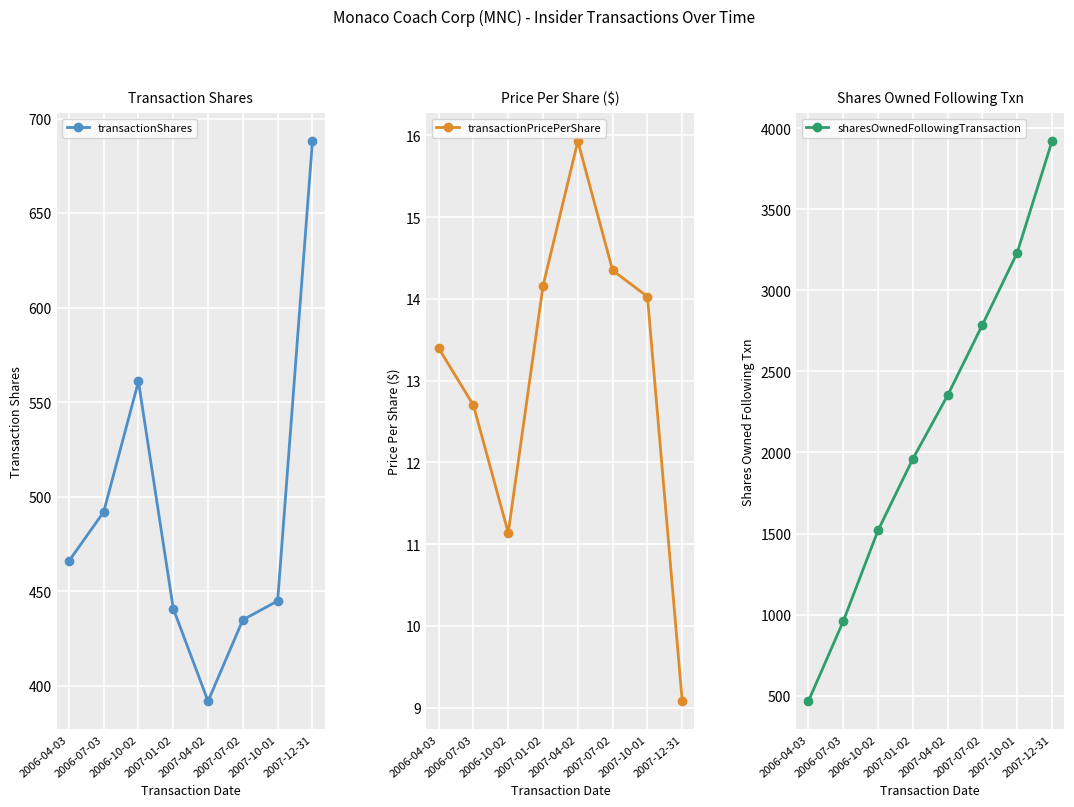

Between 2006-04-03 and 2007-01-02, which series saw the biggest shift?

sharesOwnedFollowingTransaction